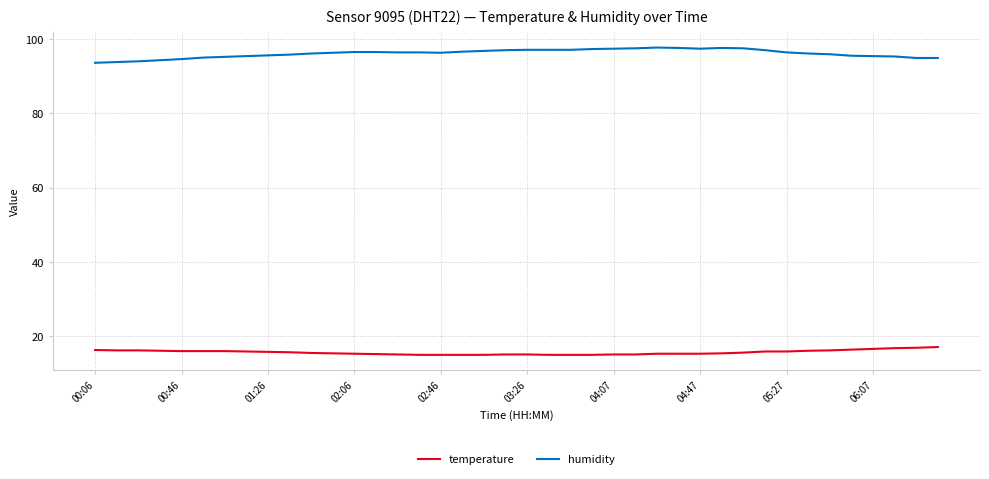

What is the difference between the second highest and second lowest values in the temperature series?

1.9